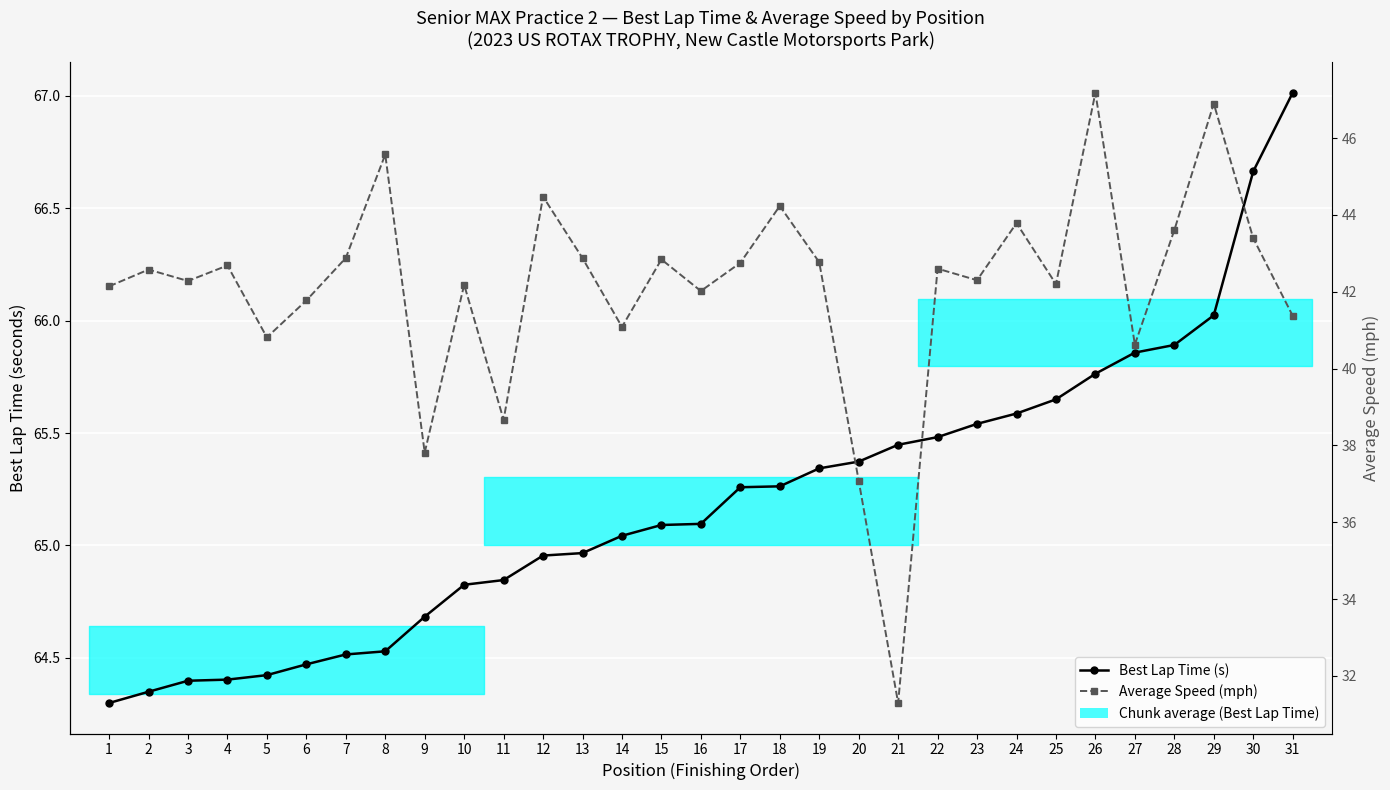

Which series has the largest range (max minus min)?

Average Speed (mph)